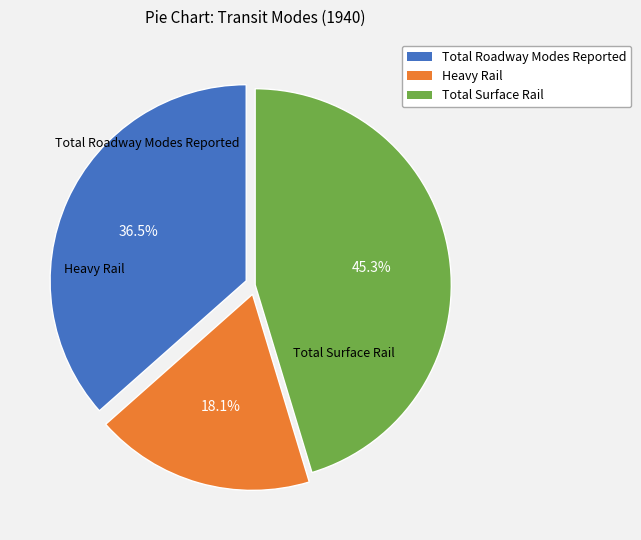

Is Total Surface Rail the majority of the pie?

No